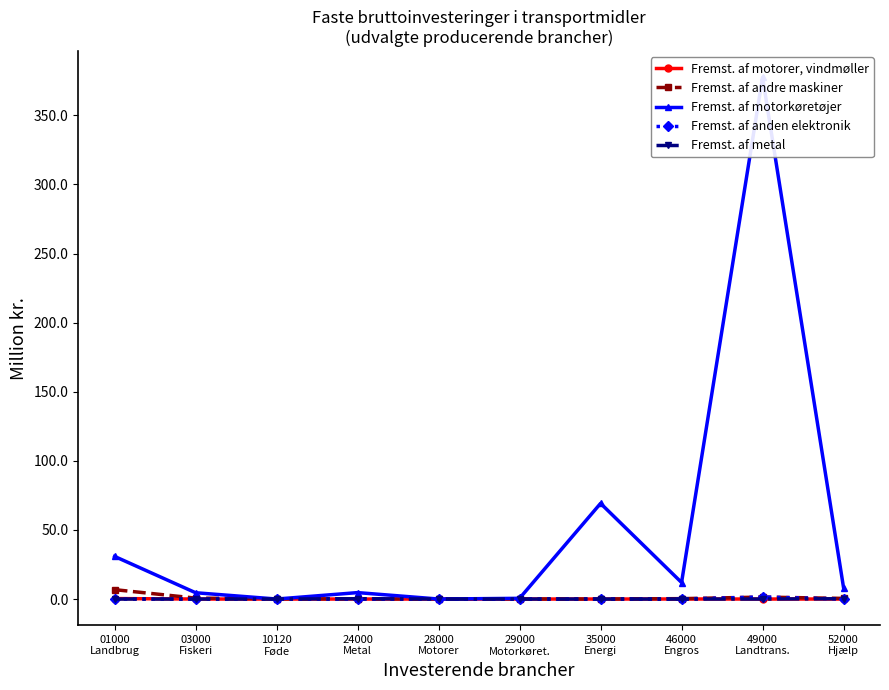

In Fremst. af andre maskiner, how many points are lower than both neighbors (excluding endpoints)?

1